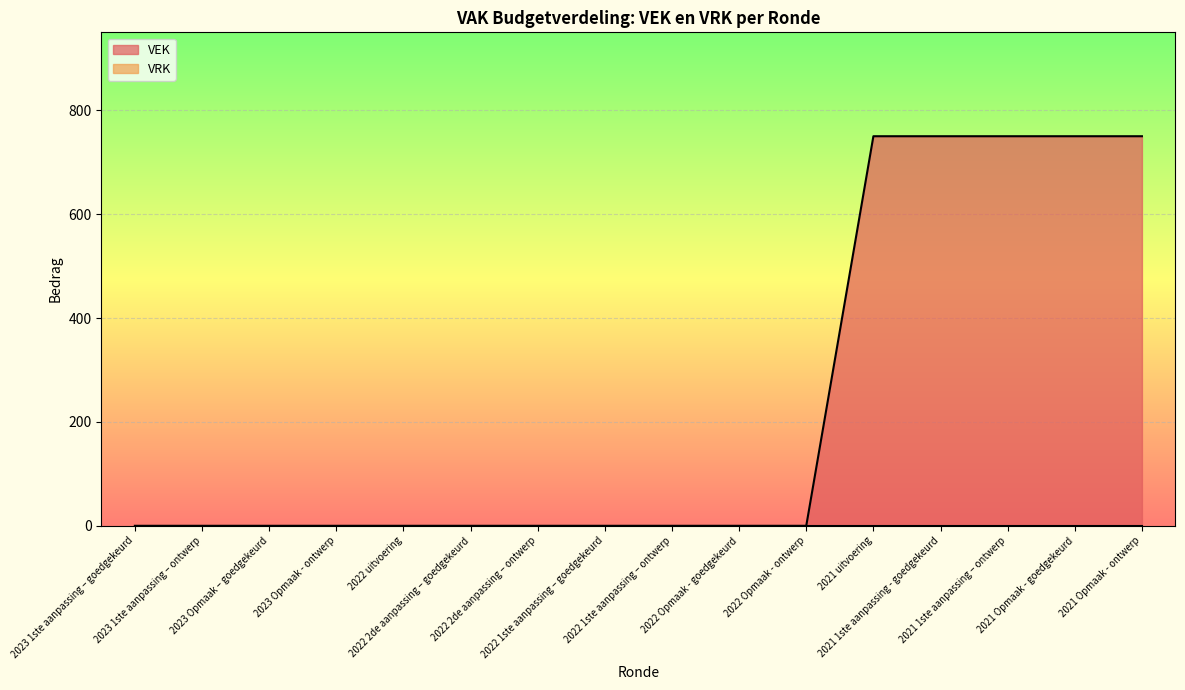

Rank the categories by value from lowest to highest.

2023 1ste aanpassing – goedgekeurd, 2023 1ste aanpassing – ontwerp, 2023 Opmaak – goedgekeurd, 2023 Opmaak - ontwerp, 2022 uitvoering, 2022 2de aanpassing – goedgekeurd, 2022 2de aanpassing – ontwerp, 2022 1ste aanpassing – goedgekeurd, 2022 1ste aanpassing – ontwerp, 2022 Opmaak - goedgekeurd, 2022 Opmaak - ontwerp, 2021 uitvoering, 2021 1ste aanpassing - goedgekeurd, 2021 1ste aanpassing – ontwerp, 2021 Opmaak - goedgekeurd, 2021 Opmaak - ontwerp